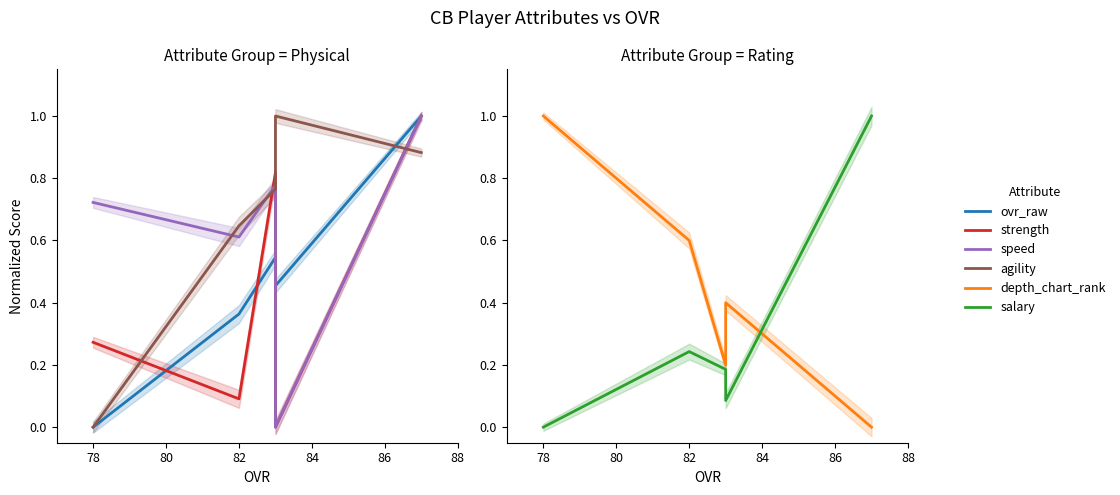

Is this an area chart (filled region under the line)?

No